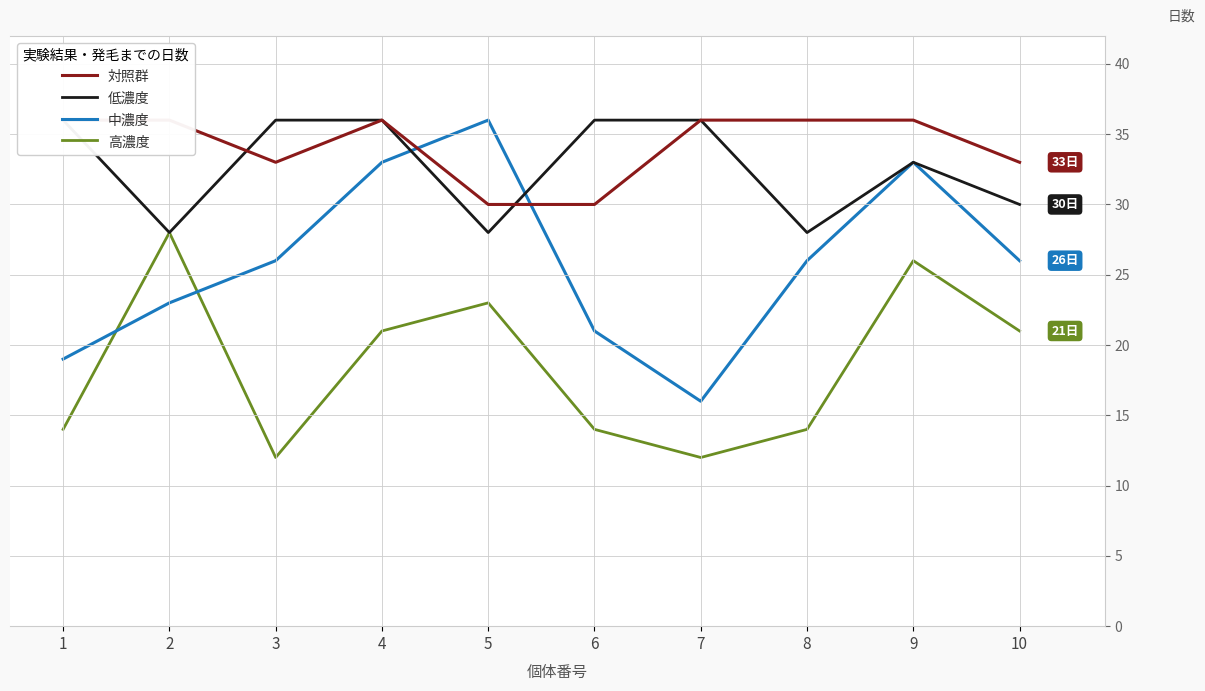

What is the difference between the maximum and second lowest values in the 低濃度 series?

8